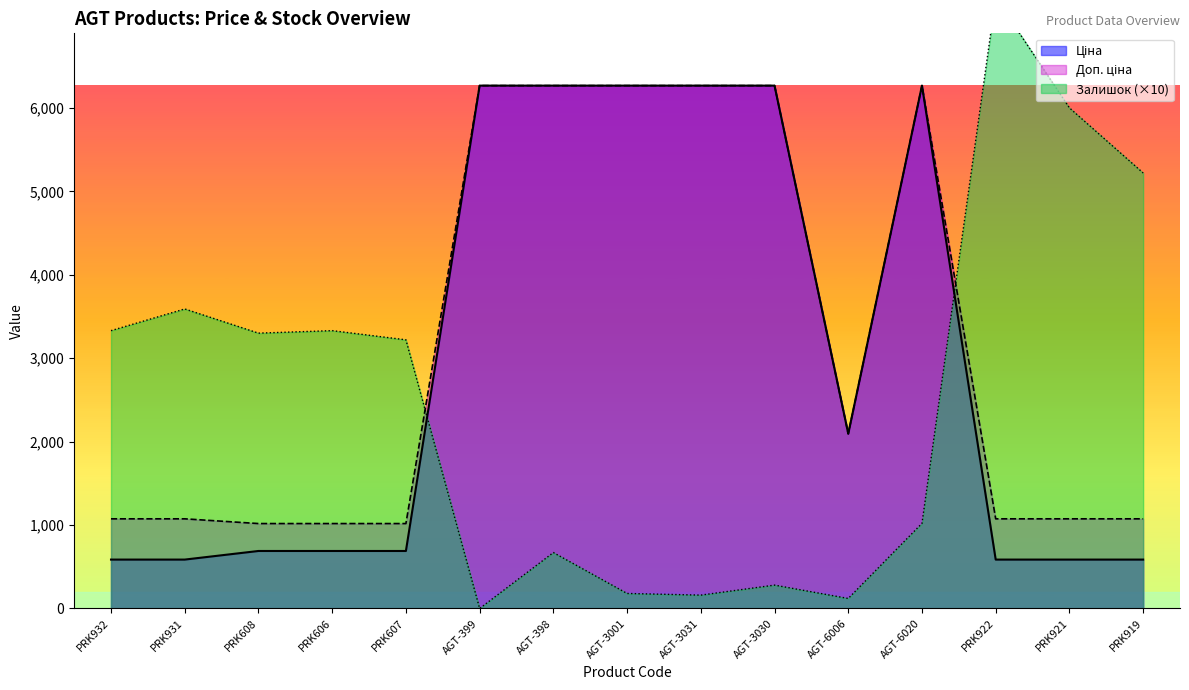

Which has a higher value, AGT-399 or PRK606?

AGT-399